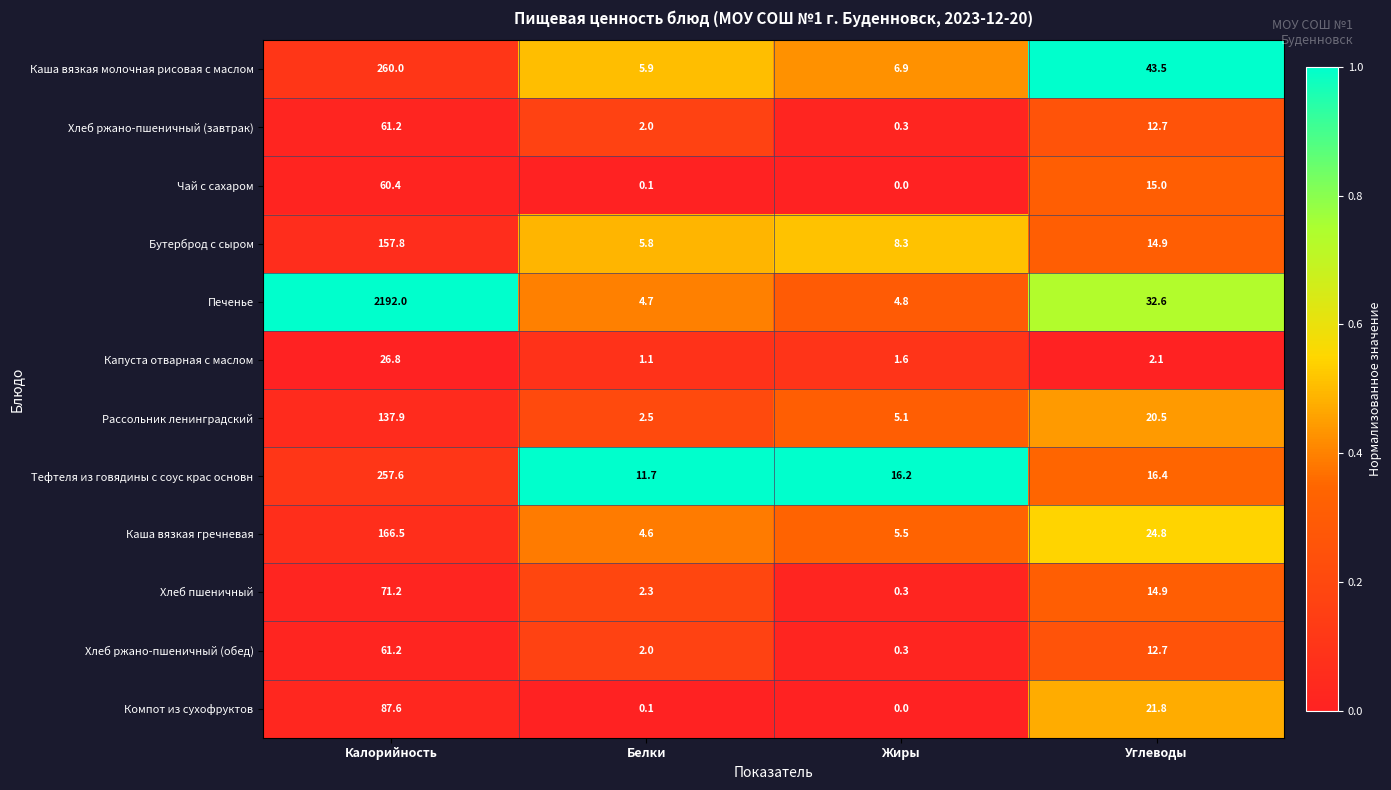

True or false: Хлеб ржано-пшеничный (завтрак) has a value of 18.2 at Углеводы.

False